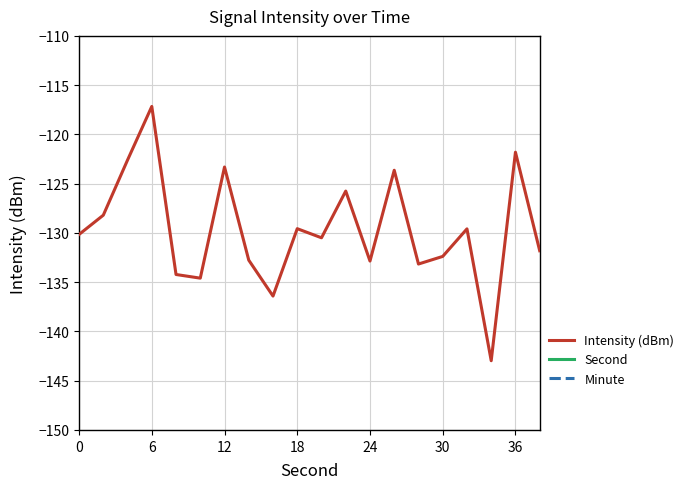

True or false: Intensity (dBm) has a value of -206.1 at 24.

False